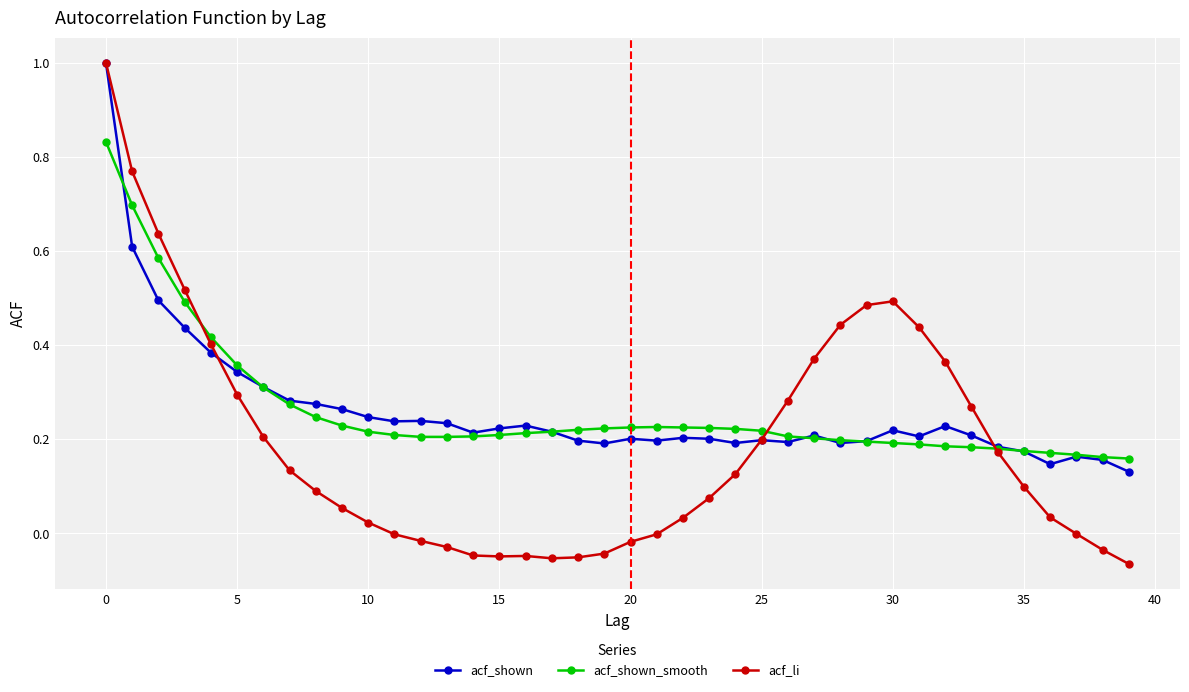

Which series has the largest range (max minus min)?

acf_li